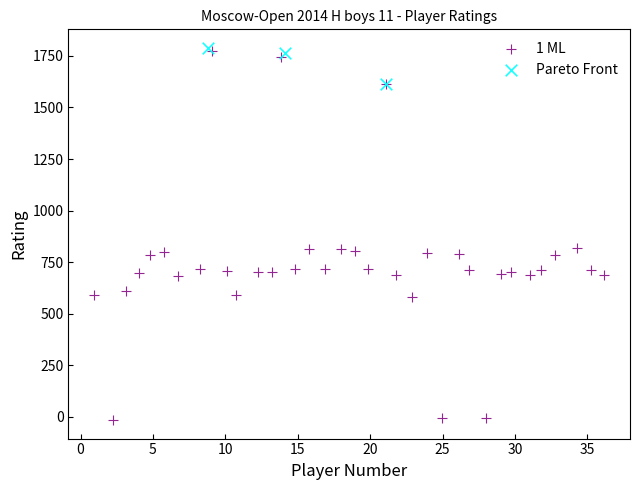

Which series has the largest Y range (max minus min)?

1 ML